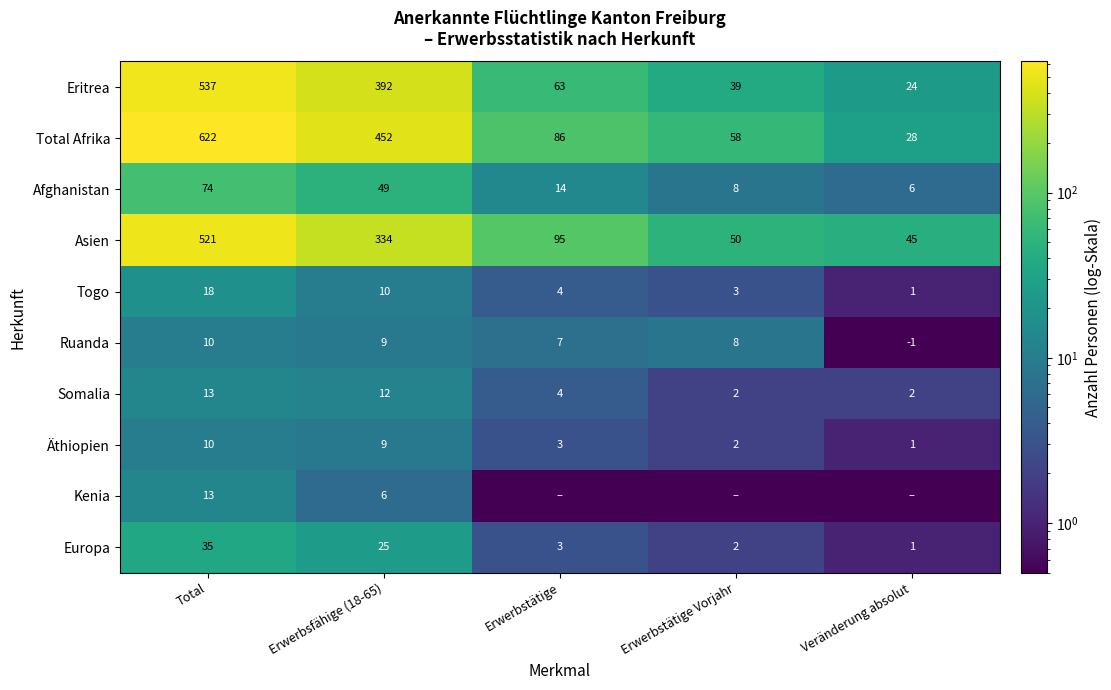

Is the value of Europa at Erwerbstätige greater than the value of Total Afrika at Erwerbsfähige (18-65)?

No